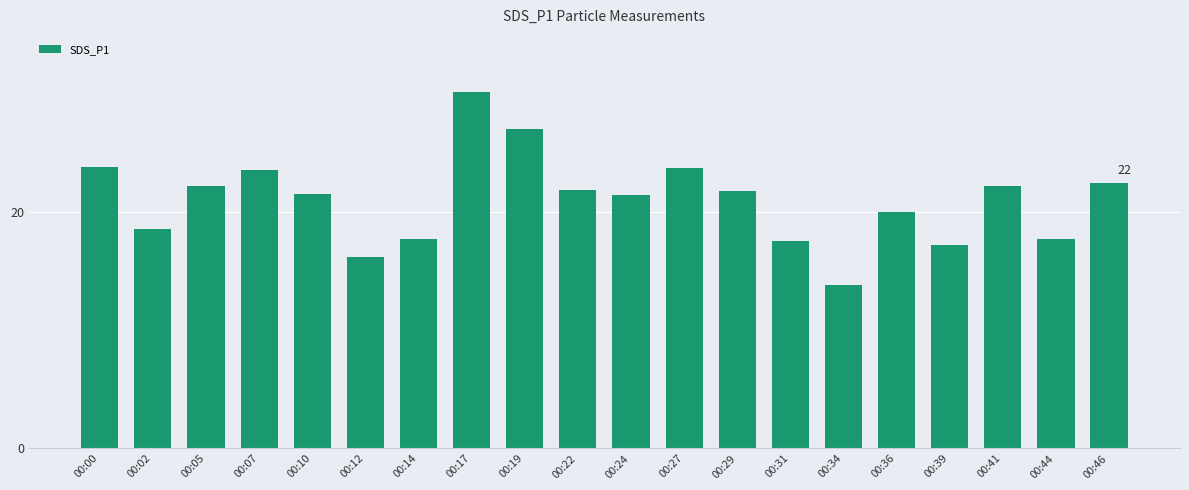

Which label corresponds to the largest value in the chart?

00:17